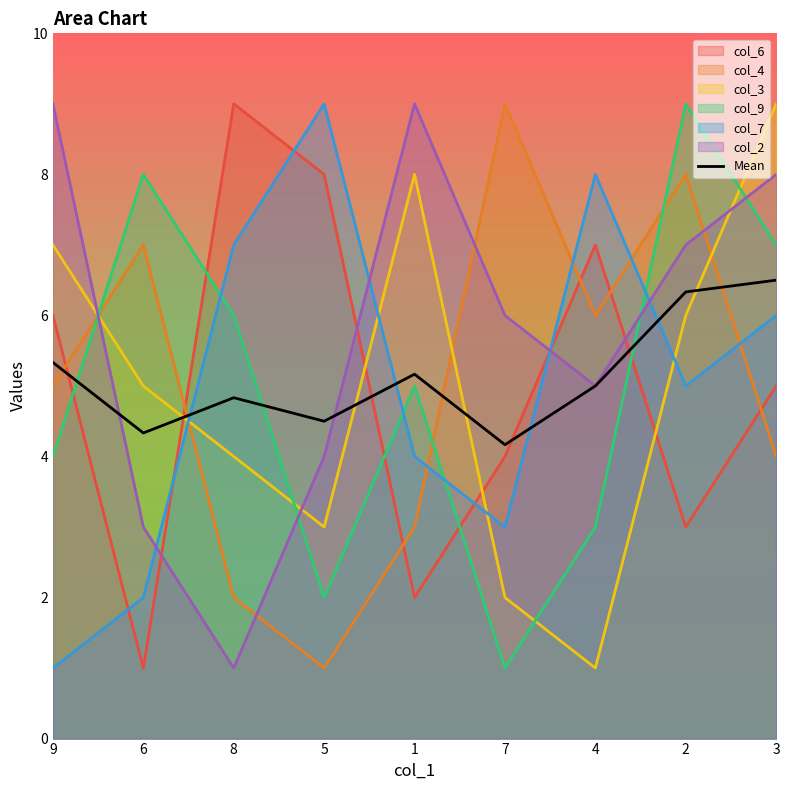

Reading left to right, what are all the values shown in this chart?

5.3	4.3	4.8	4.5	5.2	4.2	5.0	6.3	6.5